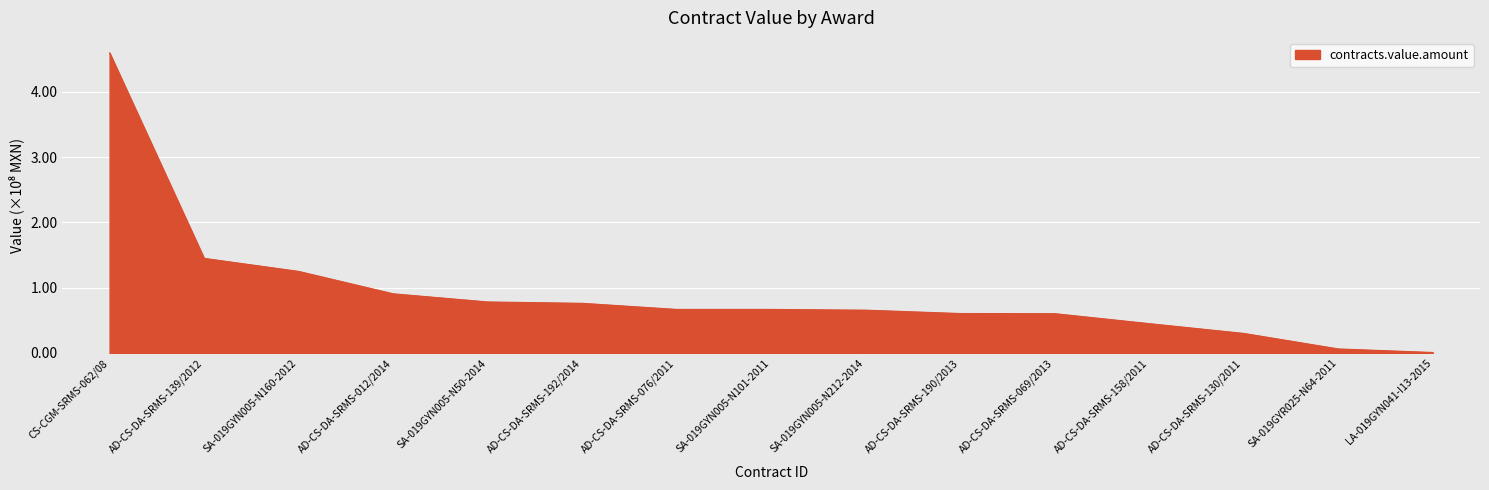

What position from the left is AD-CS-DA-SRMS-012/2014?

4